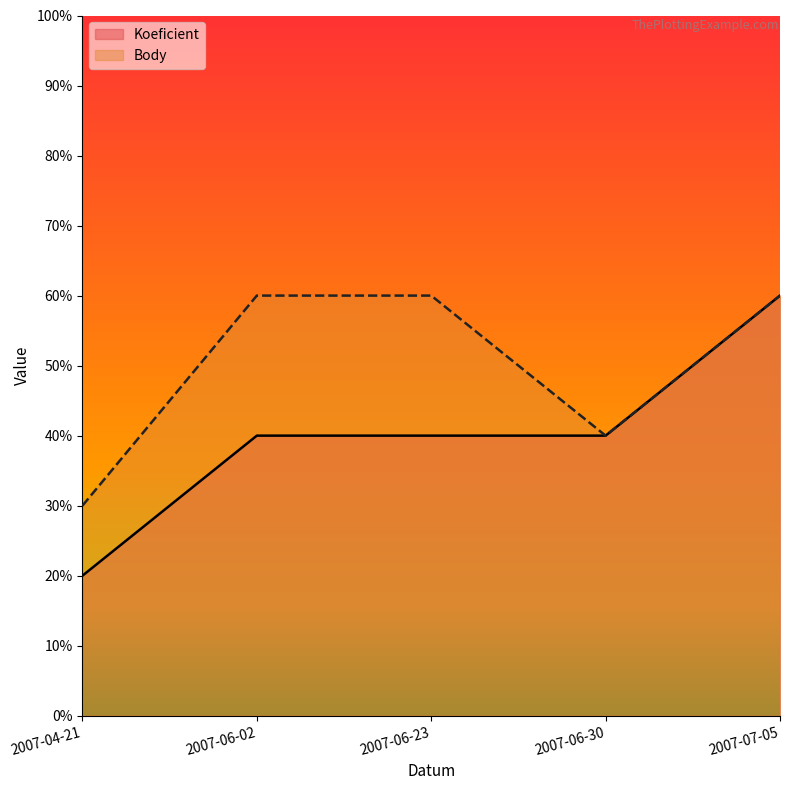

Count the Koeficient values in the range 4 to 5.

3